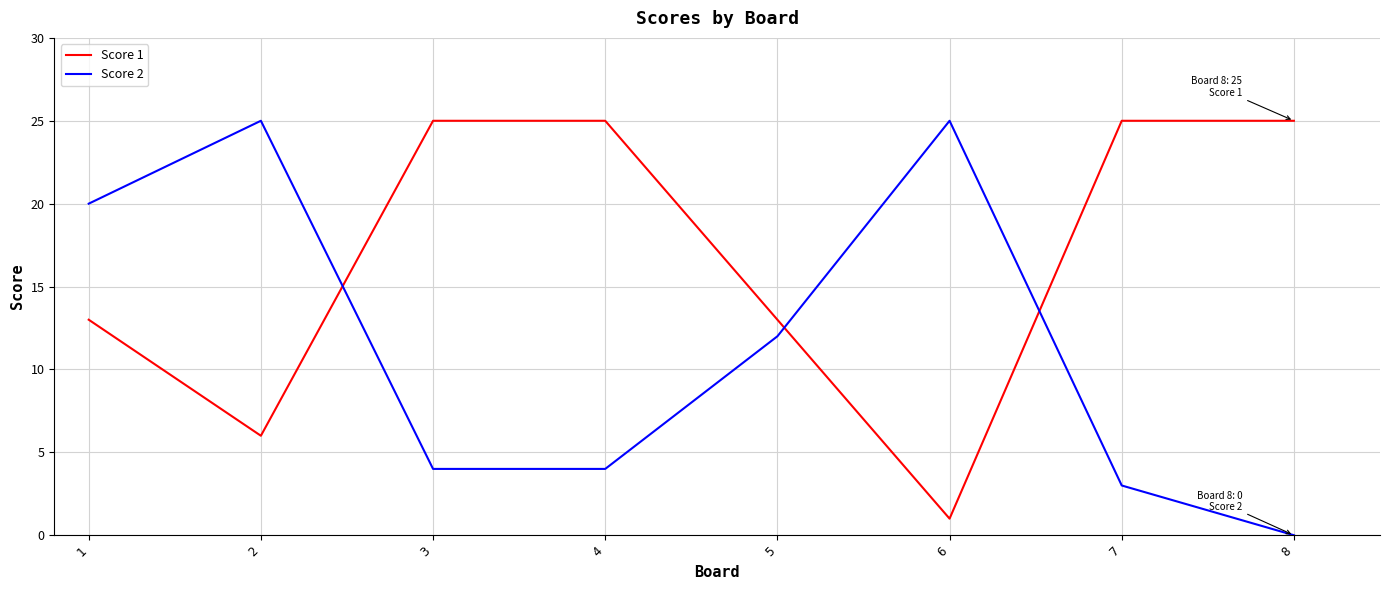

How many distinct data groups are displayed?

2